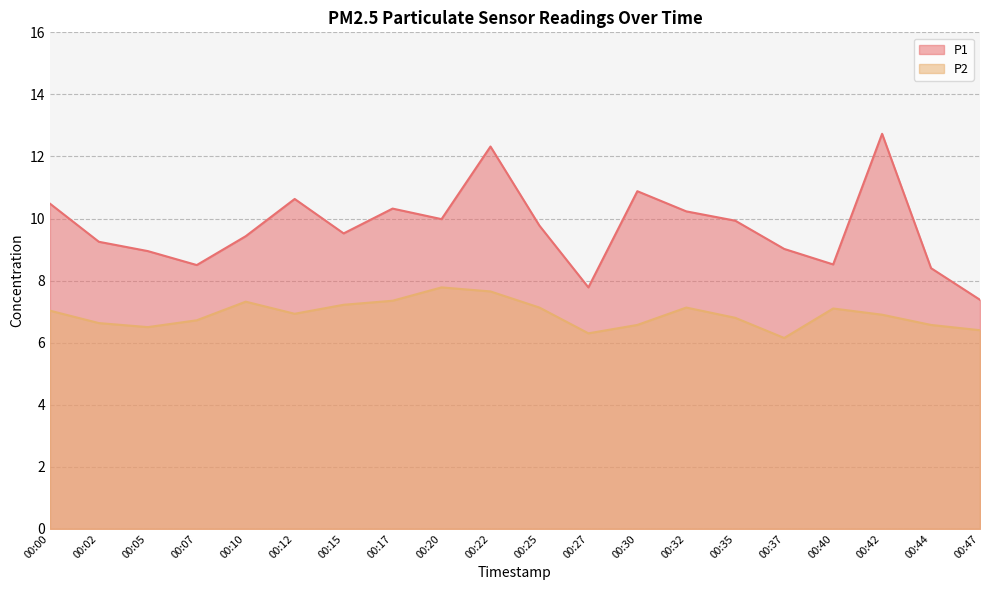

In P2, how many points are higher than both neighbors (excluding endpoints)?

4